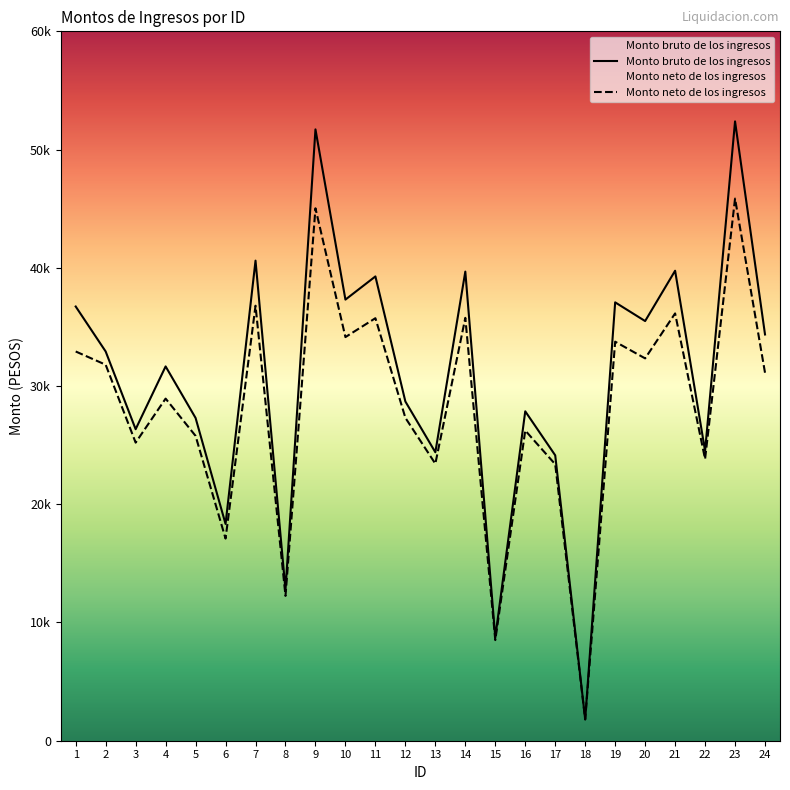

Reading left to right, transcribe all the data shown in this chart.

Monto bruto de los ingresos: 1=36725.3	2=32921.2	3=26347.6	4=31658.9	5=27300.0	6=18334.8	7=40606.4	8=12766.4	9=51706.7	10=37310.1	11=39270.1	12=28692.3	13=24398.3	14=39677.2	15=8741.2	16=27860.7	17=24138.2	18=1808.9	19=37077.6	20=35494.8	21=39751.4	22=24509.0	23=52382.7	24=34359.4
Monto neto de los ingresos: 1=32921.2	2=31801.6	3=25212.2	4=28937.0	5=25783.1	6=17096.8	7=36792.7	8=12248.4	9=45032.5	10=34139.4	11=35737.2	12=27312.4	13=23427.8	14=35765.6	15=8511.1	16=26237.3	17=23383.2	18=1801.9	19=33750.4	20=32337.7	21=36141.5	22=23821.4	23=45852.3	24=31123.3